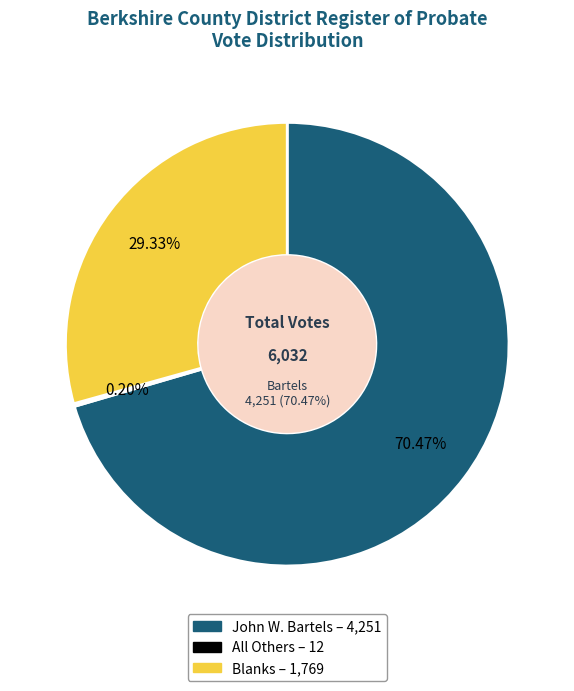

Do John W. Bartels and Blanks together represent more than half of the pie?

Yes